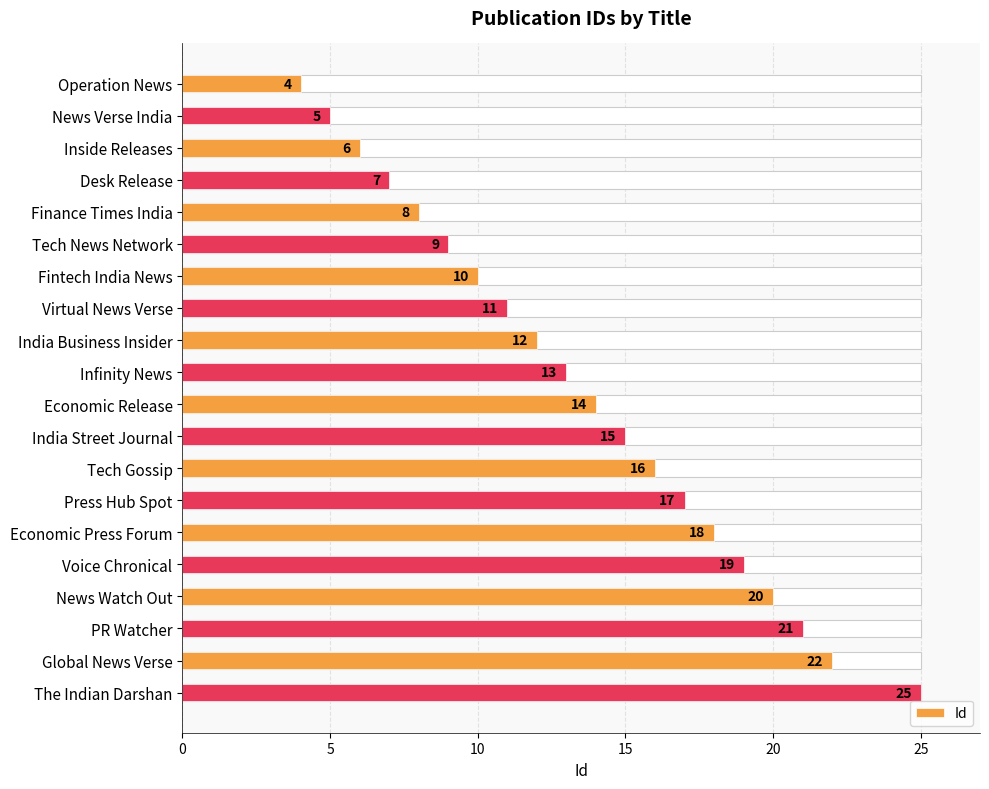

How many values are below 14?

10